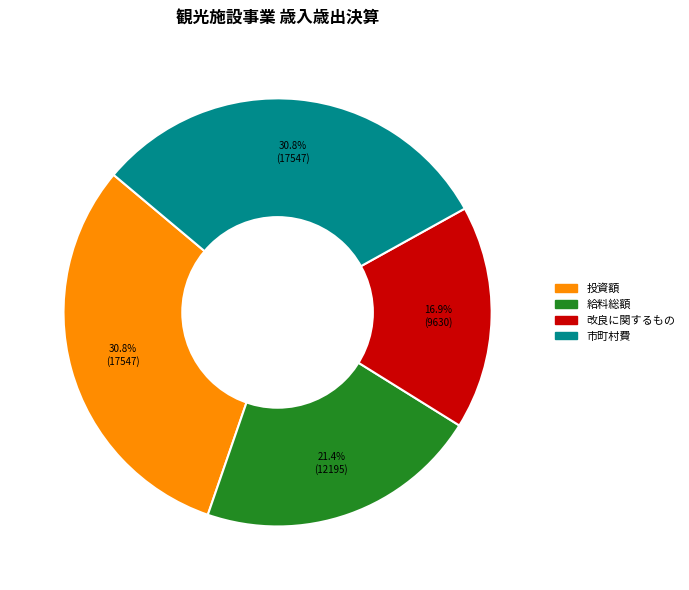

Is there a majority slice in this chart?

No